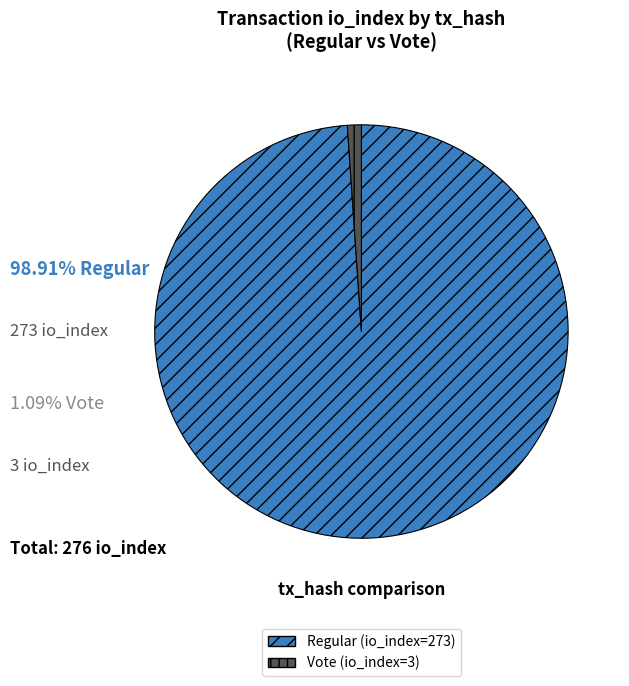

True or false: Vote (io_index=3) accounts for 9% of the total.

False